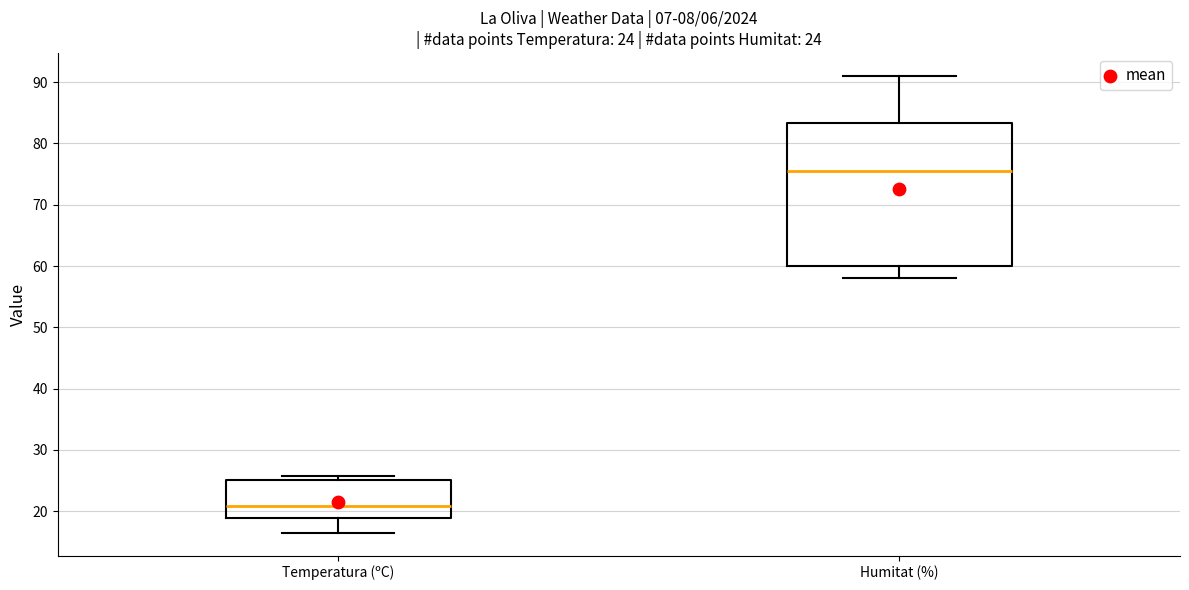

Which box has the lowest median line?

Temperatura (ºC)